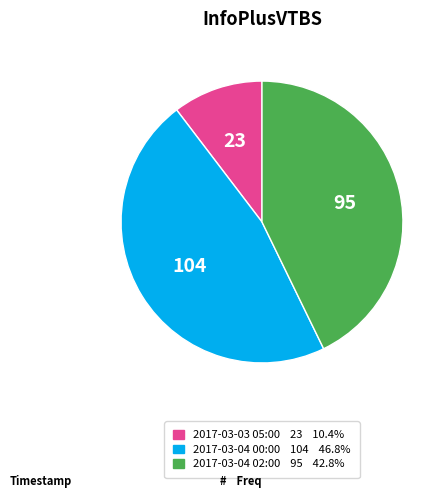

Does any single category account for the majority?

No